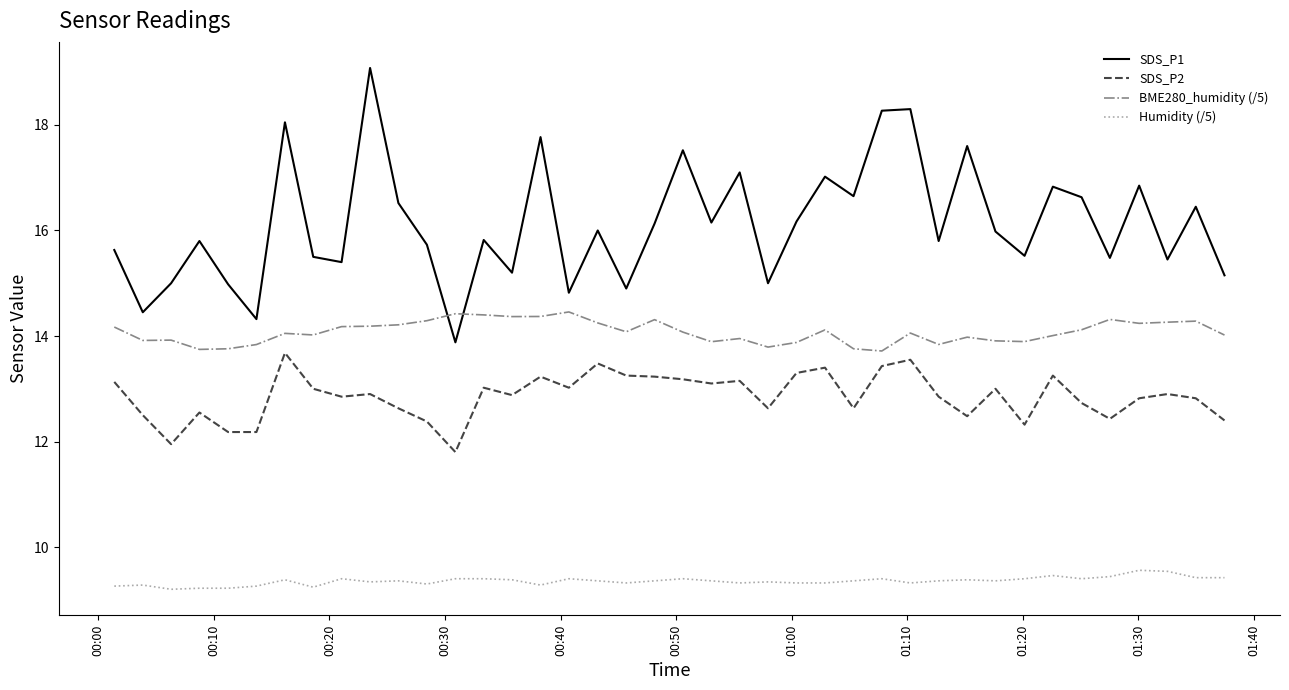

Is this an area chart (filled region under the line)?

No